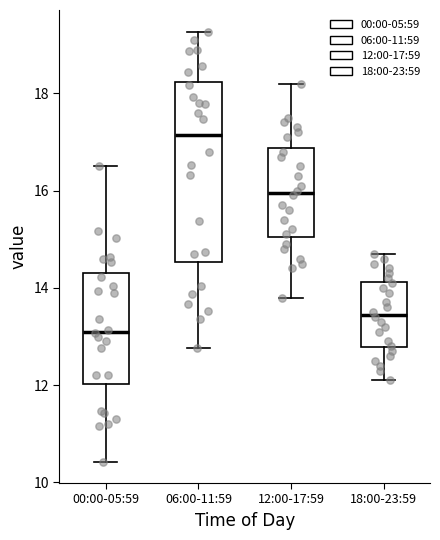

Comparing the boxes themselves (not the whiskers), which one is the tallest?

06:00-11:59